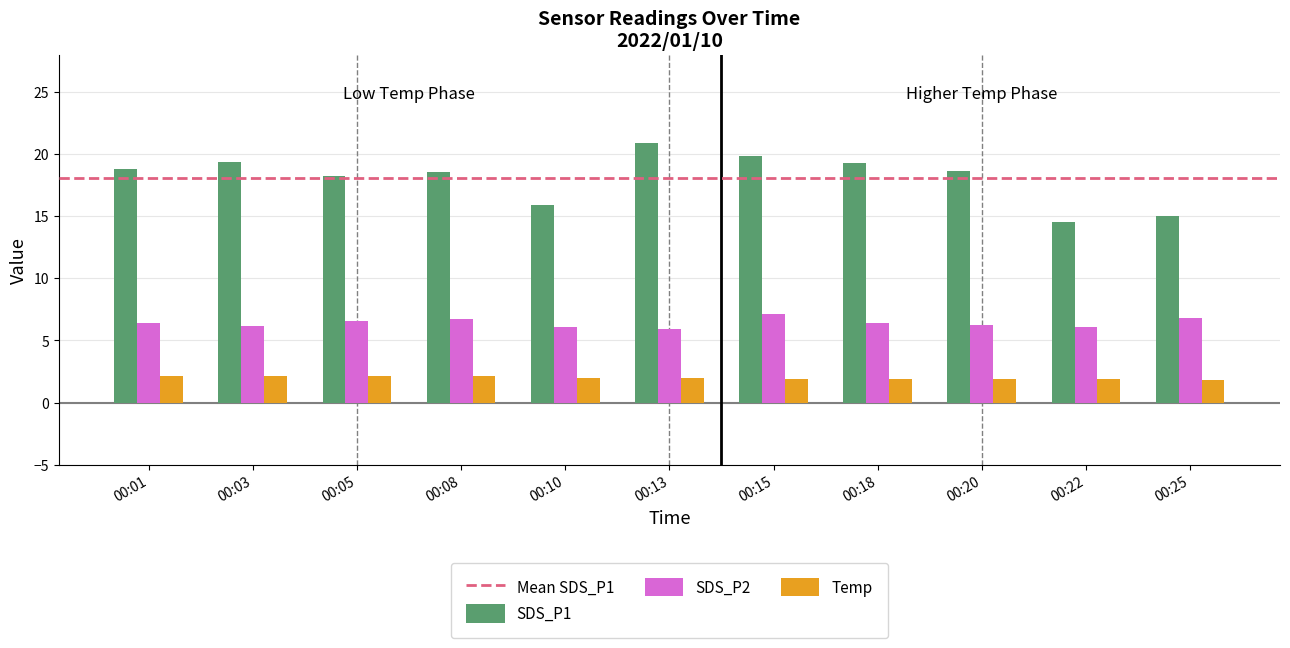

At how many categories does at least one series exceed 4?

11